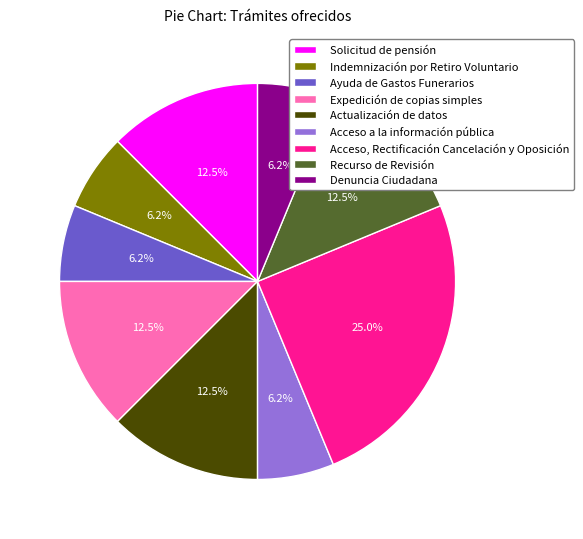

How many segments does this pie chart have?

9